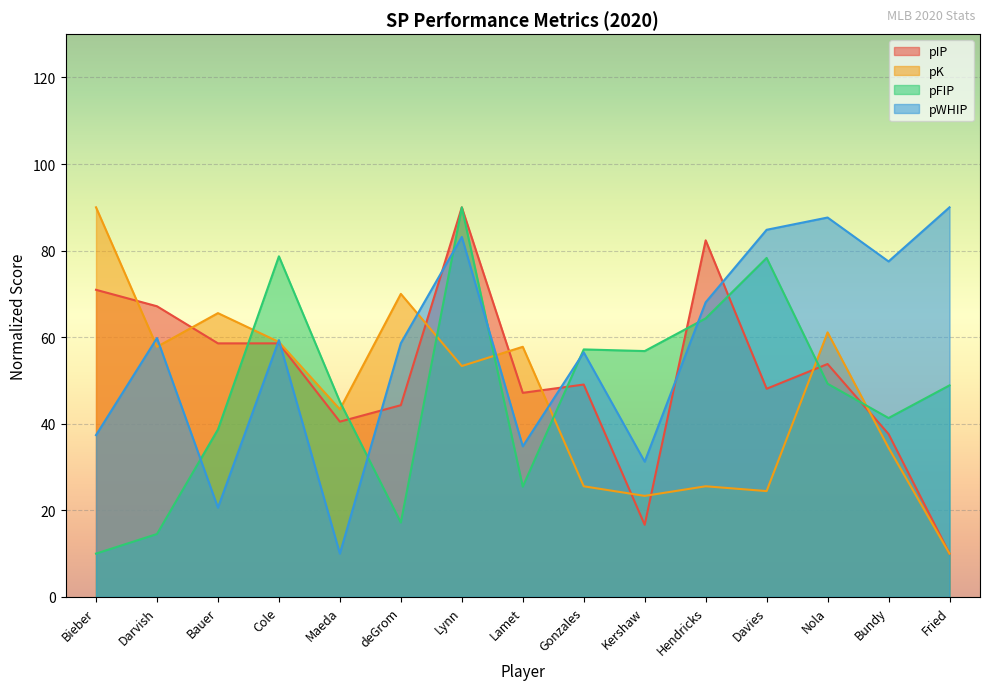

Does the chart display data point markers on the line(s)?

No